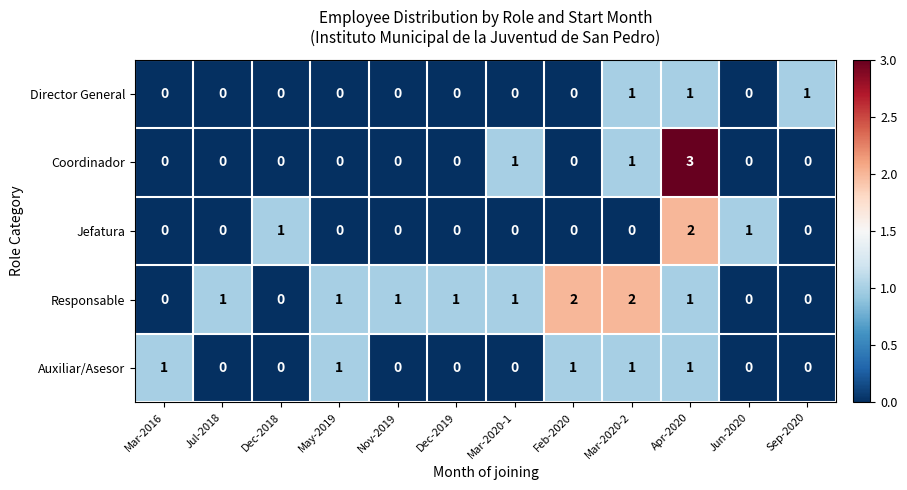

Count the Auxiliar/Asesor values in the range 0 to 1.

12